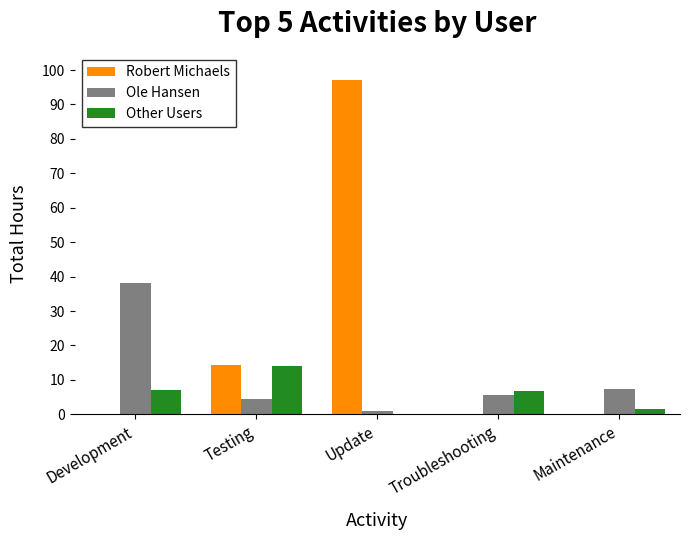

The Other Users series shows 2.9 at Testing. True or false?

False